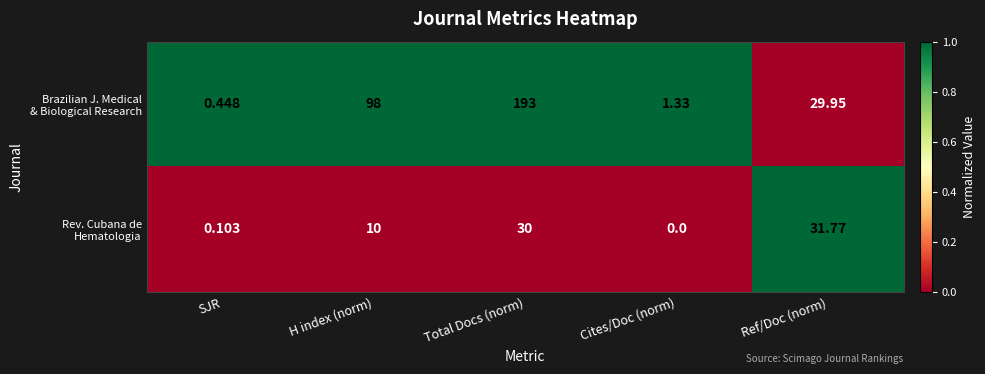

At which category is the sum across all series the highest?

Total Docs (norm)